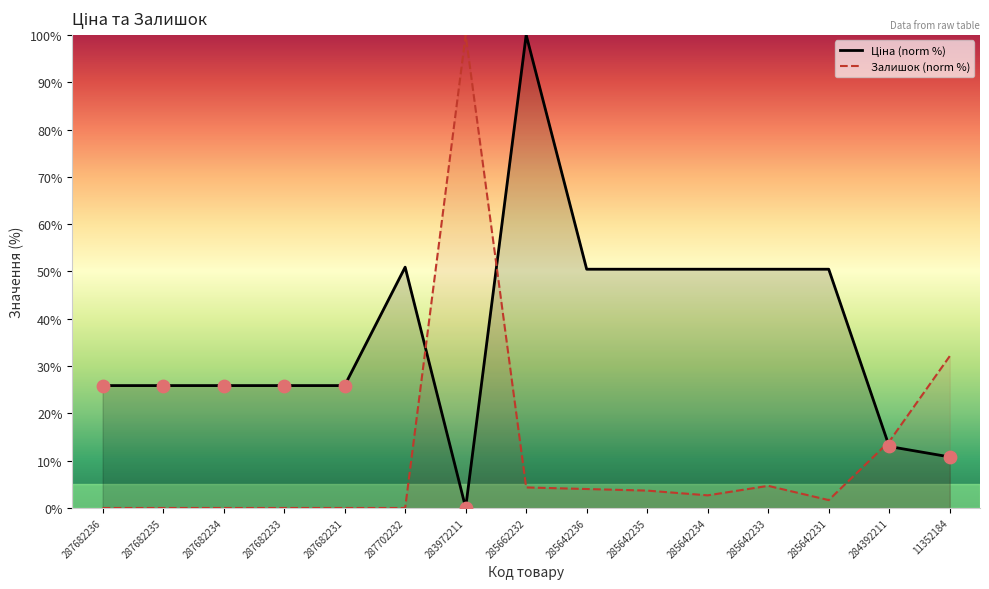

Which series has the widest spread of Y values?

Залишок